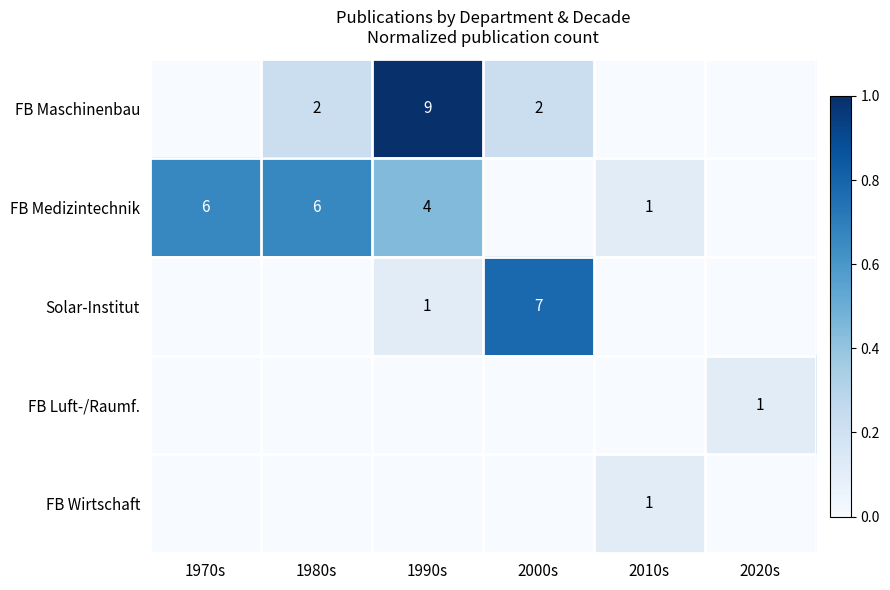

At which category is the sum across all series the highest?

1990s